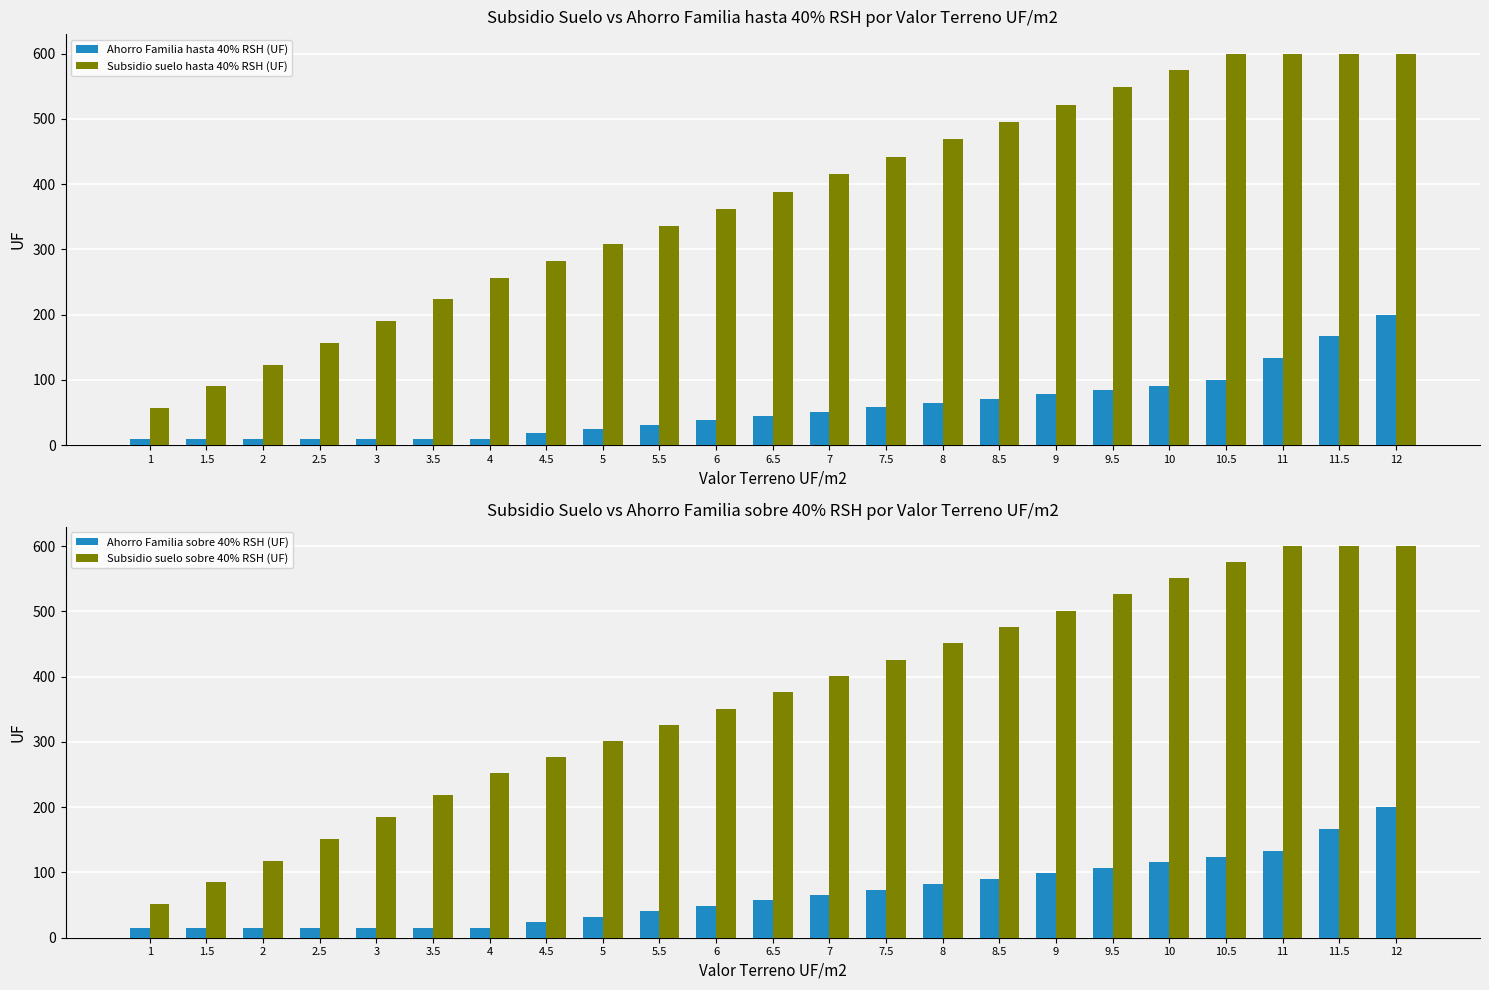

What is the smallest value displayed?

10.0